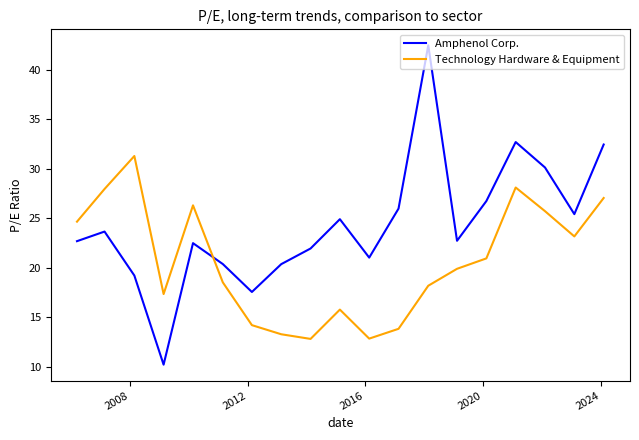

Rank the series by their average value, from lowest to highest.

Technology Hardware & Equipment, Amphenol Corp.